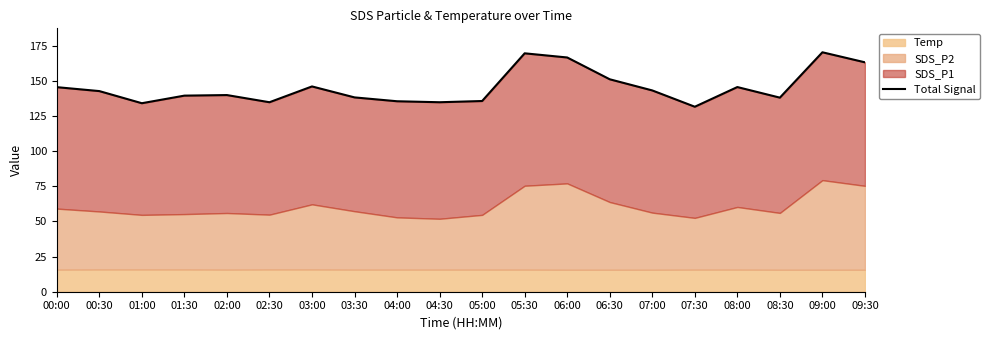

Reading left to right, extract all data points from this chart.

00:00=145.5	00:30=142.7	01:00=134.1	01:30=139.5	02:00=139.9	02:30=134.8	03:00=146.0	03:30=138.2	04:00=135.5	04:30=134.8	05:00=135.7	05:30=169.6	06:00=166.6	06:30=151.1	07:00=143.2	07:30=131.6	08:00=145.6	08:30=138.1	09:00=170.3	09:30=163.2